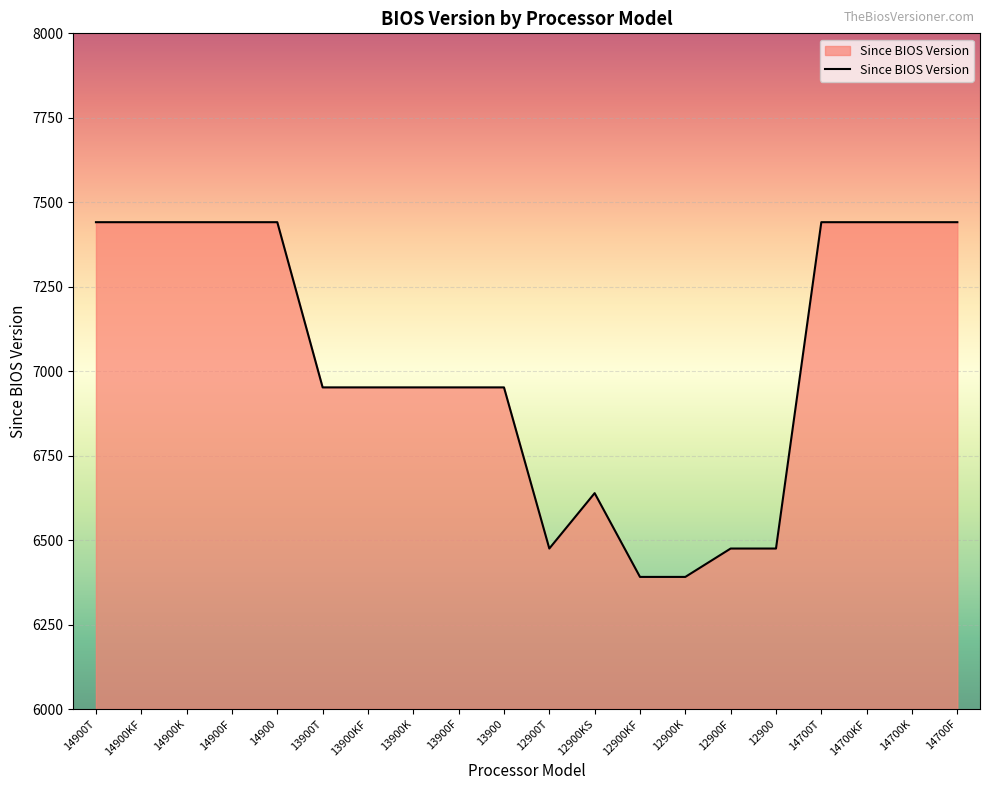

What is the ratio of the value at 14900KF to the value at 14700KF?

1.0